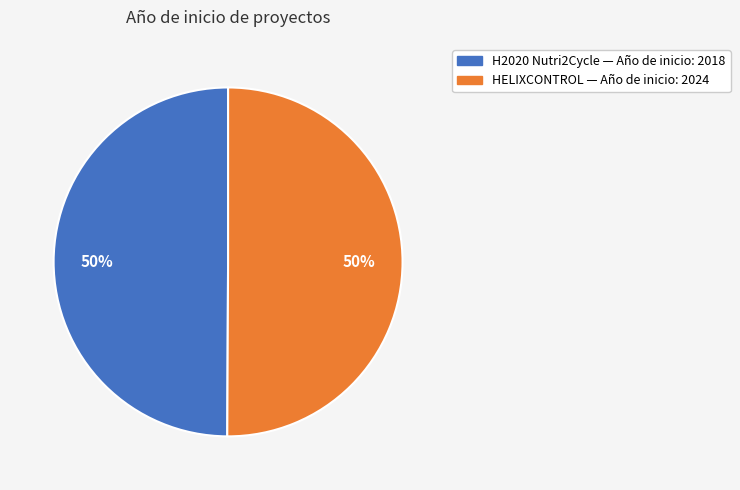

What is the ratio of the value at H2020 Nutri2Cycle — Año de inicio: 2018 to the value at HELIXCONTROL — Año de inicio: 2024?

1.0